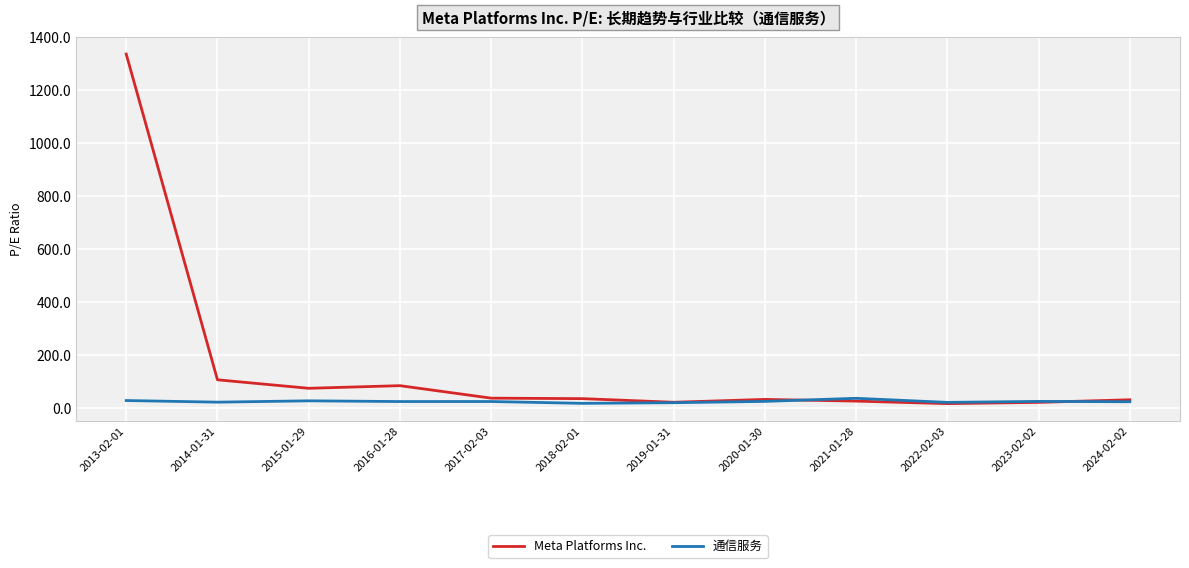

Is the value of Meta Platforms Inc. at 2014-01-31 greater than the value of 通信服务 at 2016-01-28?

Yes